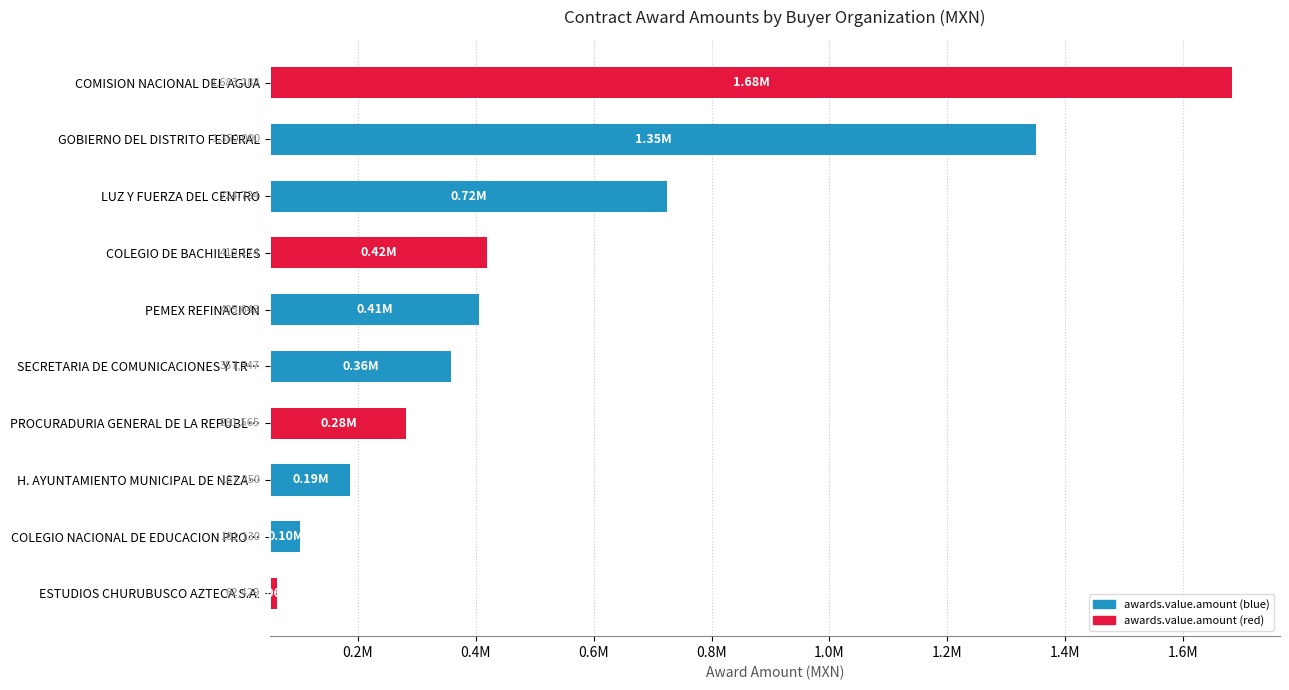

What is the smallest value displayed?

9364.3